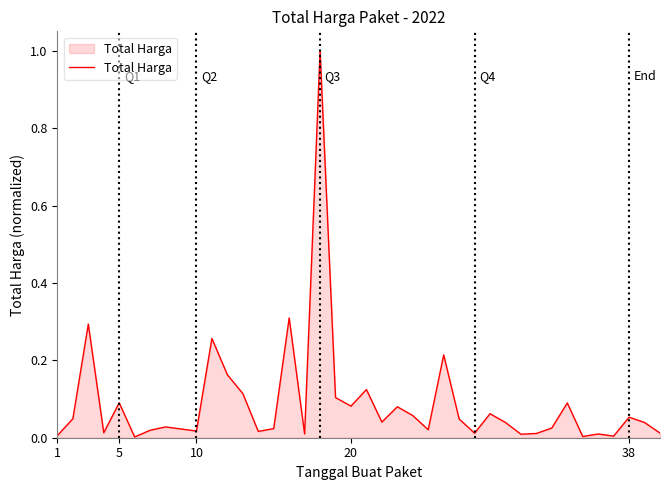

What is the maximum value shown in the chart?

1.0